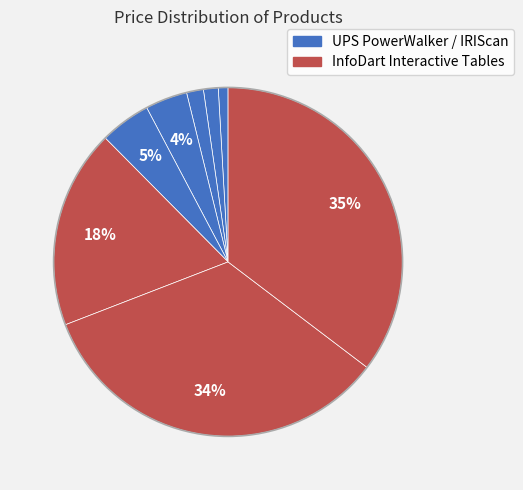

How many slices are in this pie chart?

8